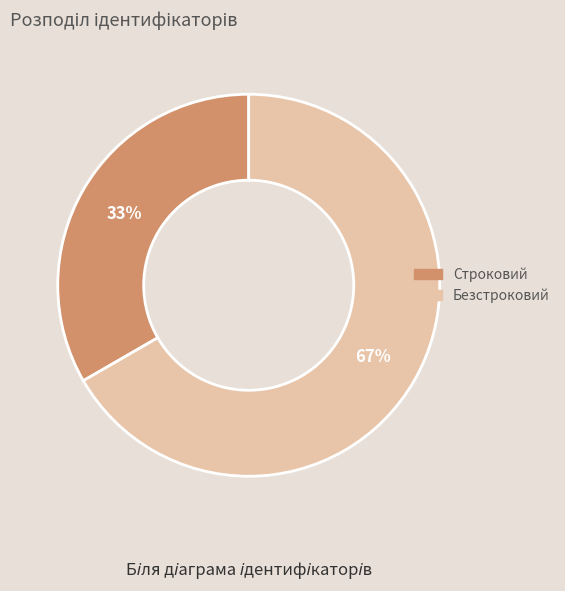

Count the number of slices in the pie.

2